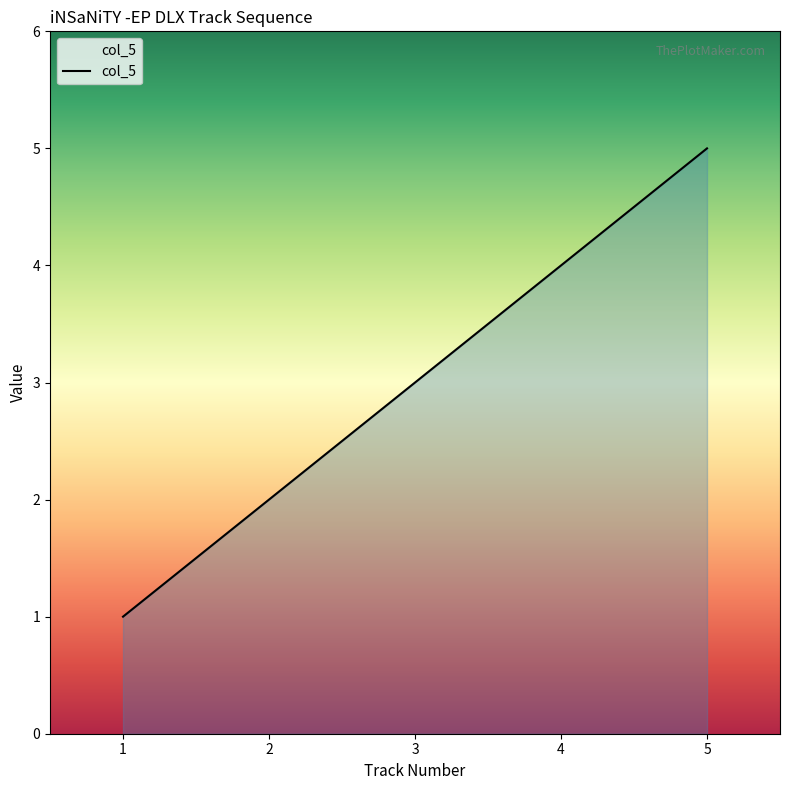

Rank the categories by value from highest to lowest.

5, 4, 3, 2, 1